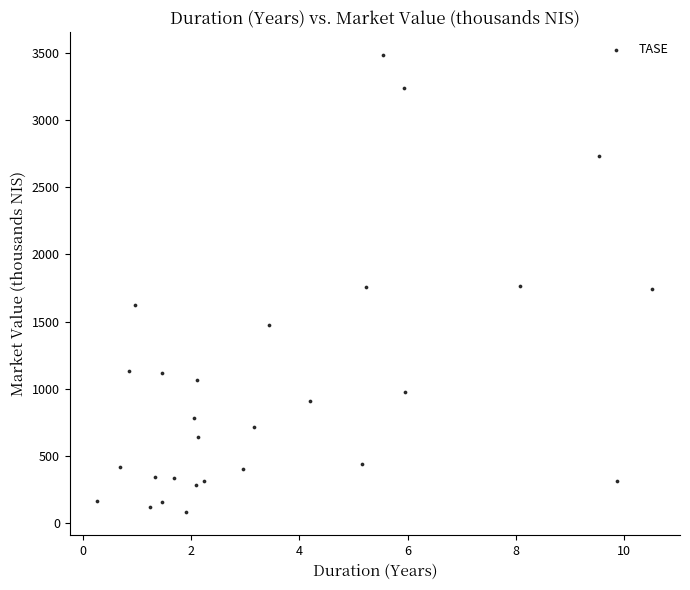

What is the range of X values (max minus min)?

10.3